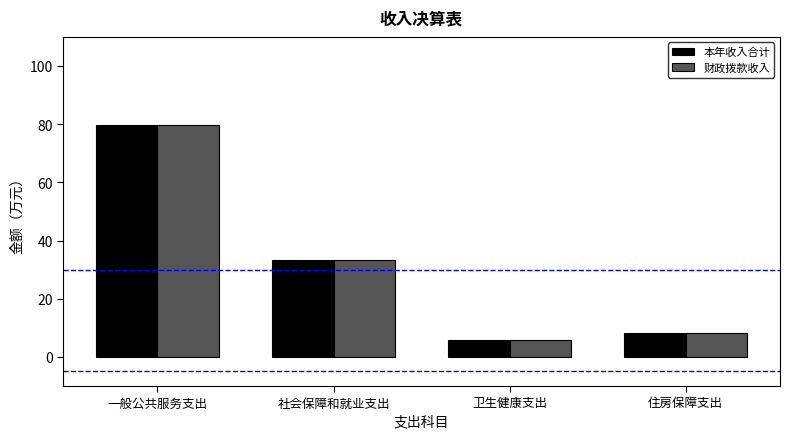

What is the sum of the 财政拨款收入 values at 卫生健康支出 and 社会保障和就业支出?

39.2